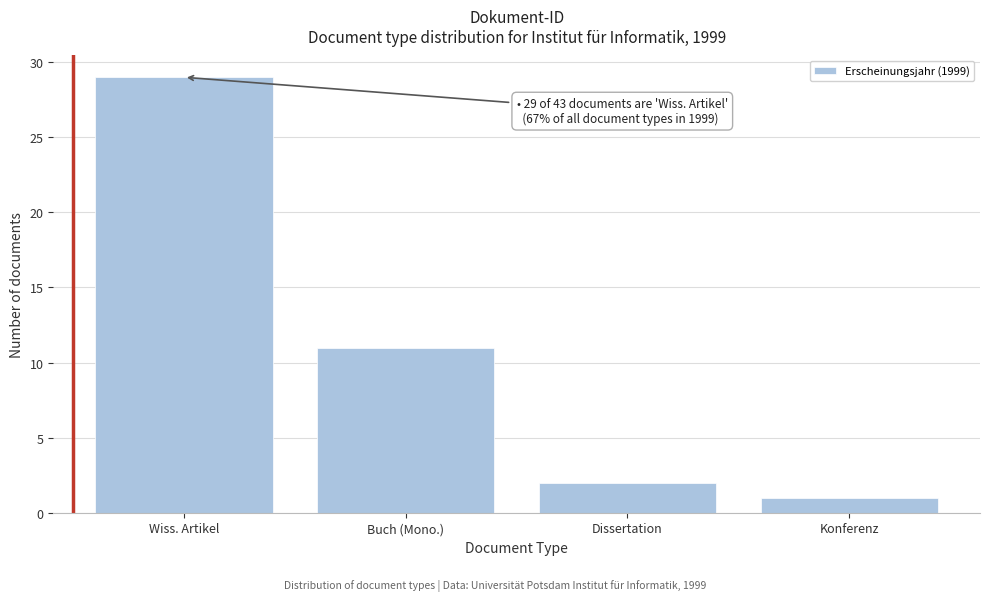

Reading left to right, extract all data points from this chart.

Wiss. Artikel=29	Buch (Mono.)=11	Dissertation=2	Konferenz=1